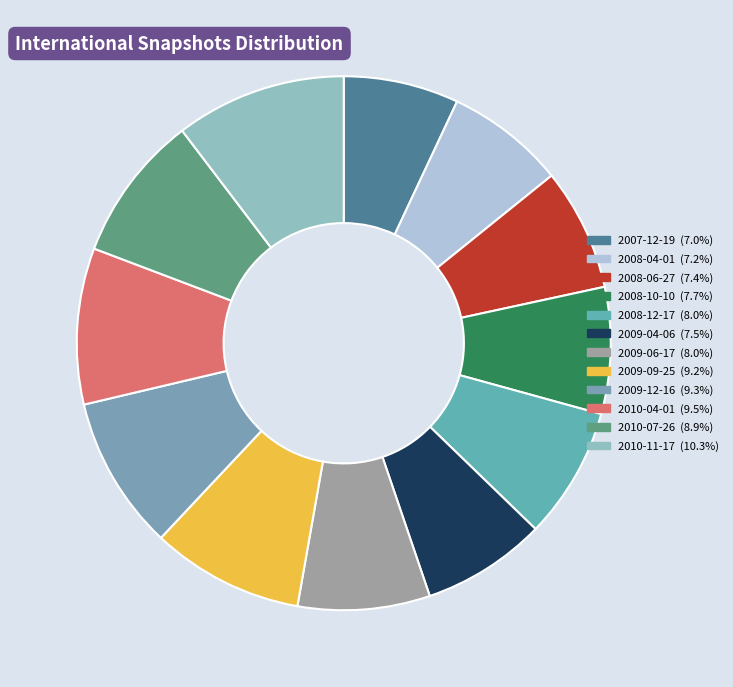

Is it true that 2009-09-25 is 24% of the pie?

False